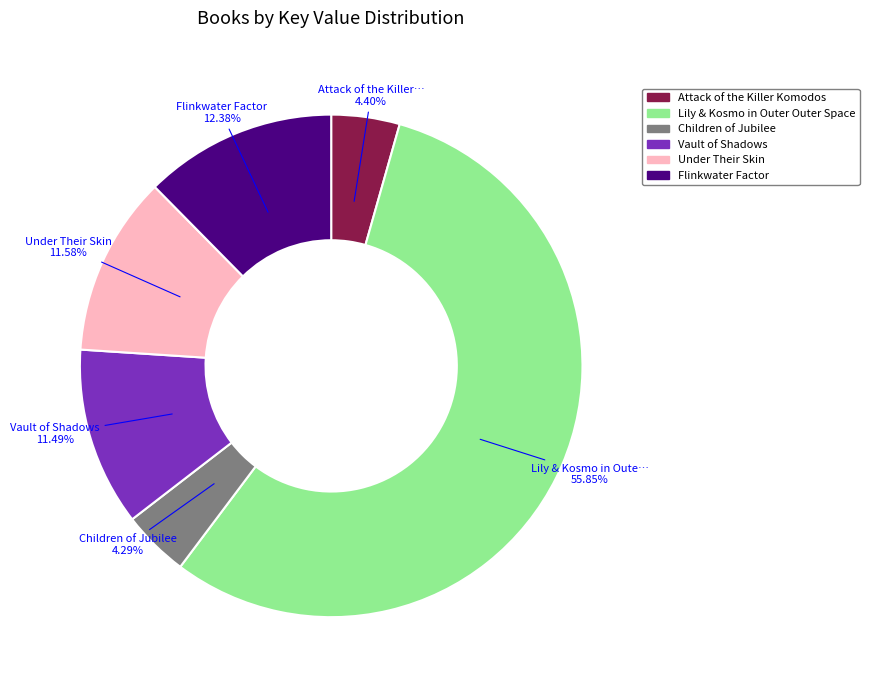

What percentage is the Lily & Kosmo in Outer Outer Space slice, to the nearest percent?

56%